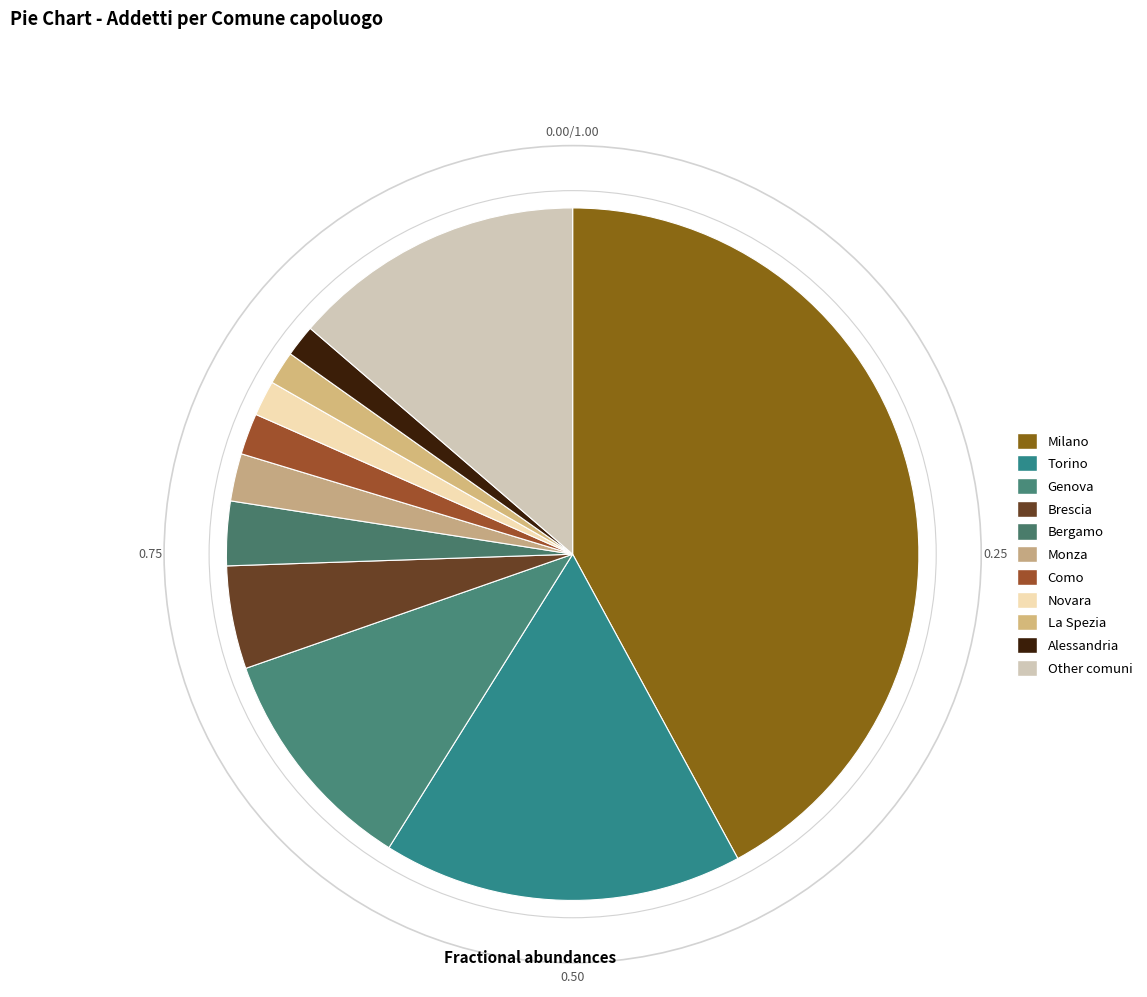

Does any single category account for the majority?

No